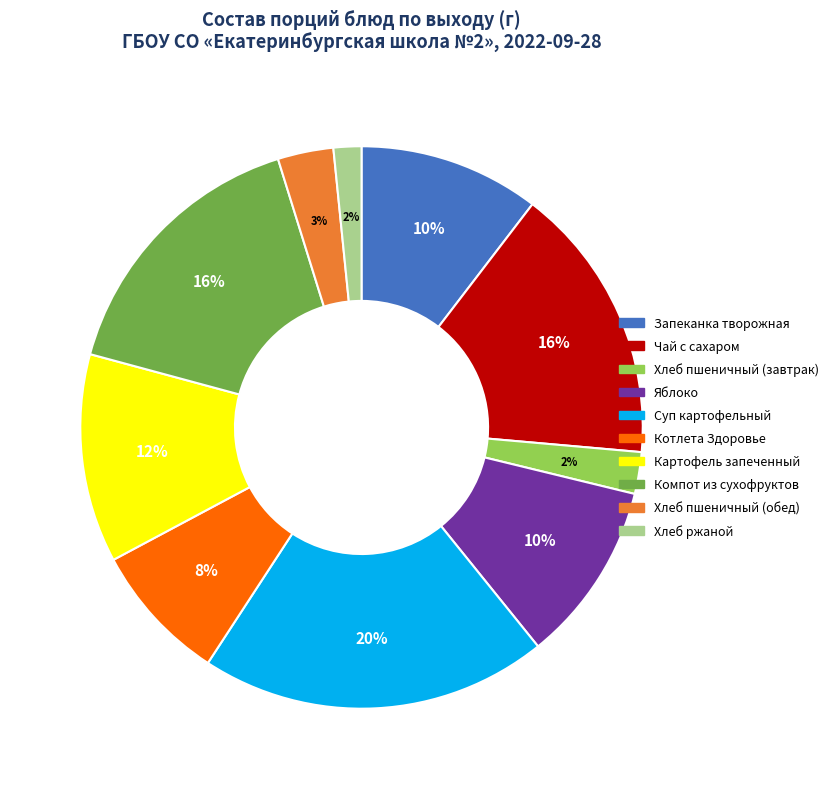

True or false: Яблоко accounts for 10% of the total.

True